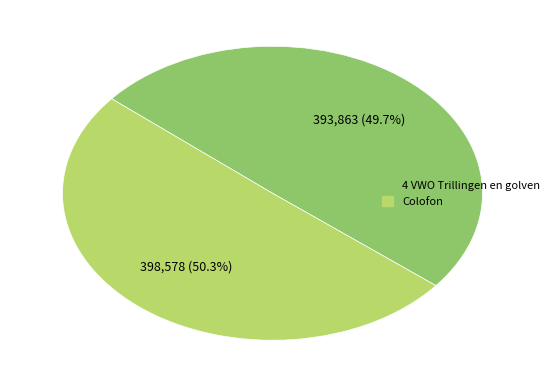

Is there a majority slice in this chart?

Yes